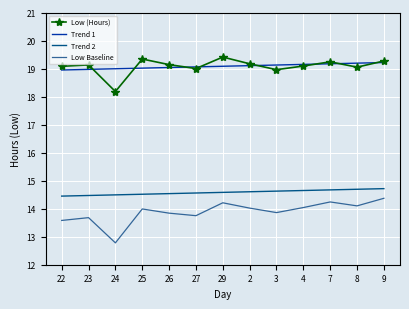

The value of Low (Hours) at 8 is 27.8. True or false?

False